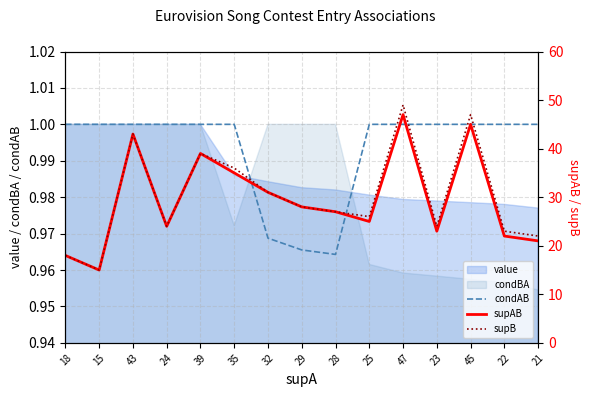

Is it true that condAB equals 1.8 at 15?

False